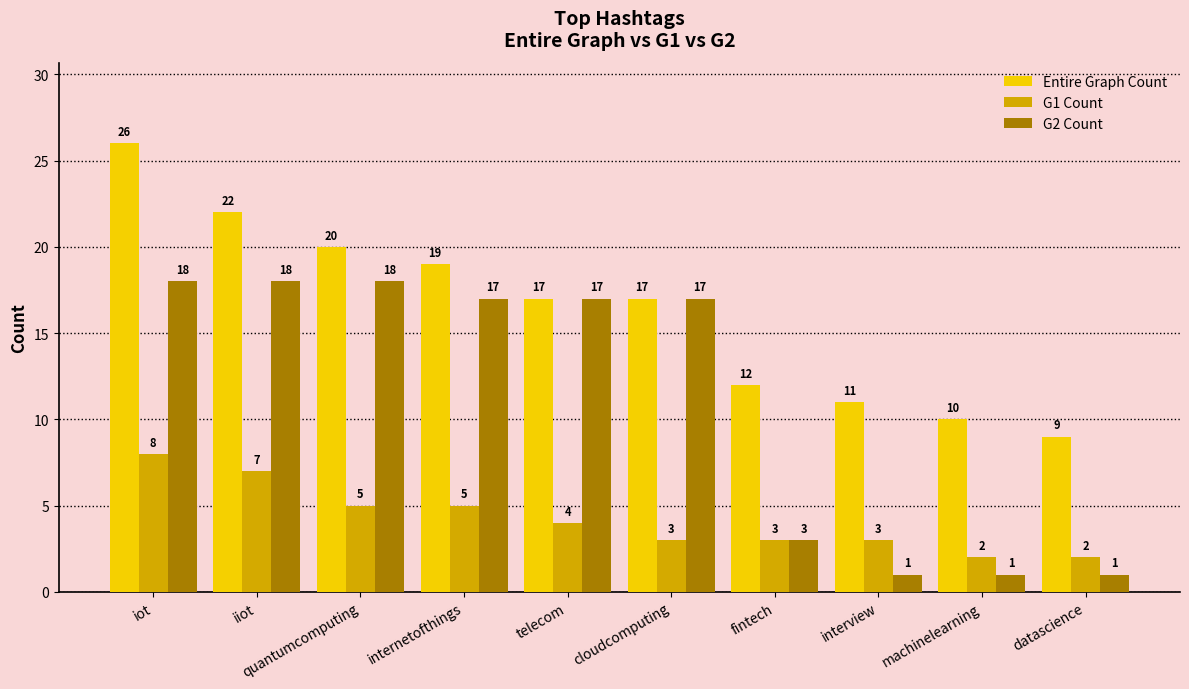

The value of Entire Graph Count at quantumcomputing is 20. True or false?

True